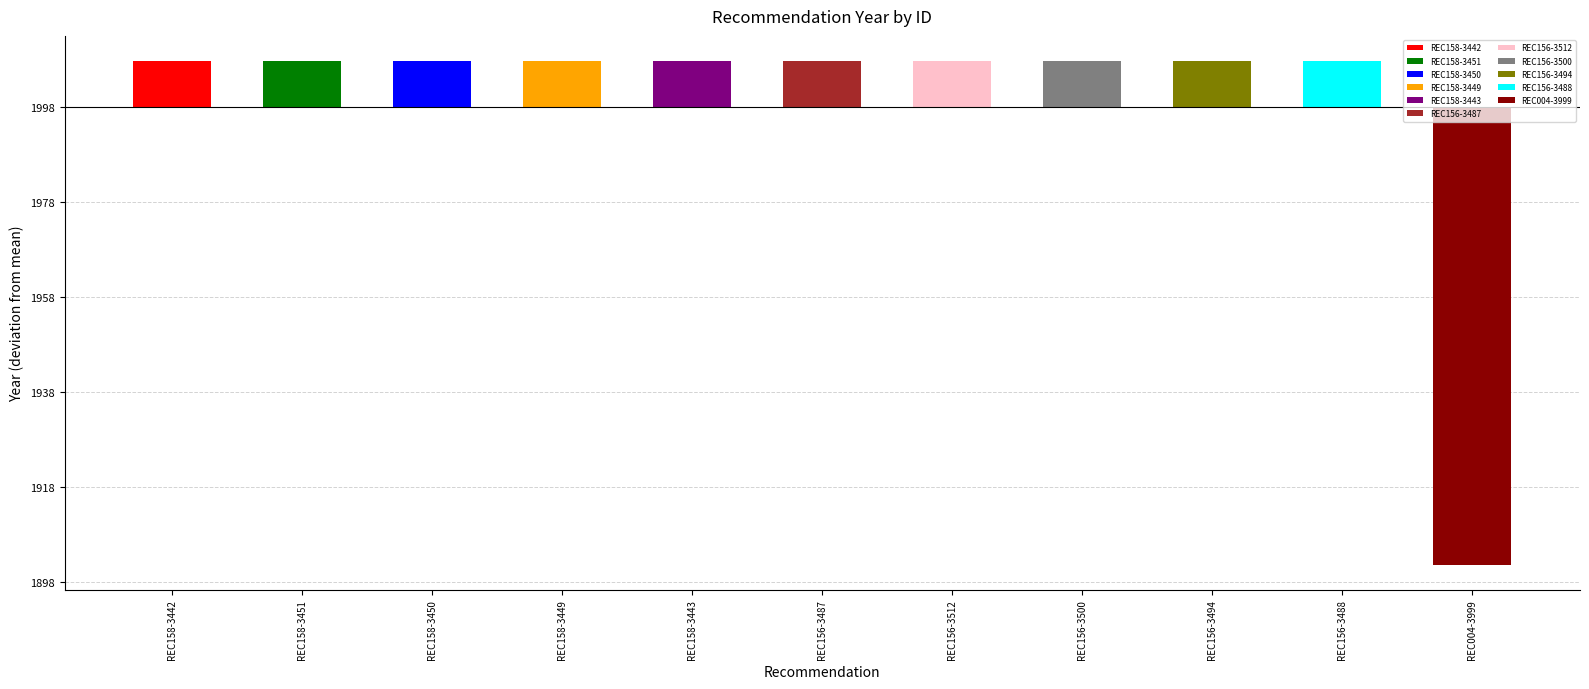

What is the approximate value at REC158-3443?

9.6